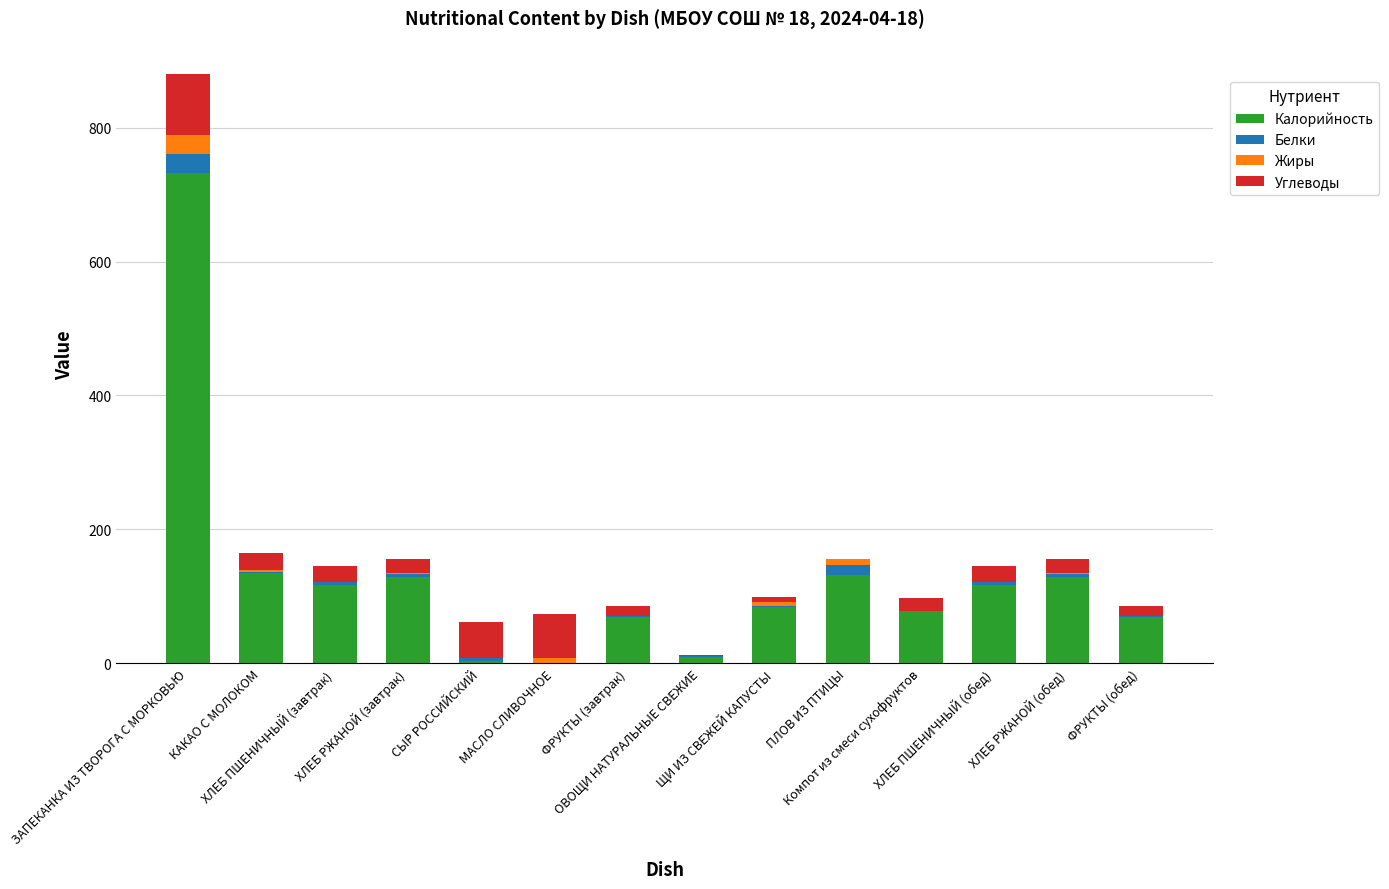

The Калорийность series shows 83.2 at ЩИ ИЗ СВЕЖЕЙ КАПУСТЫ. True or false?

True